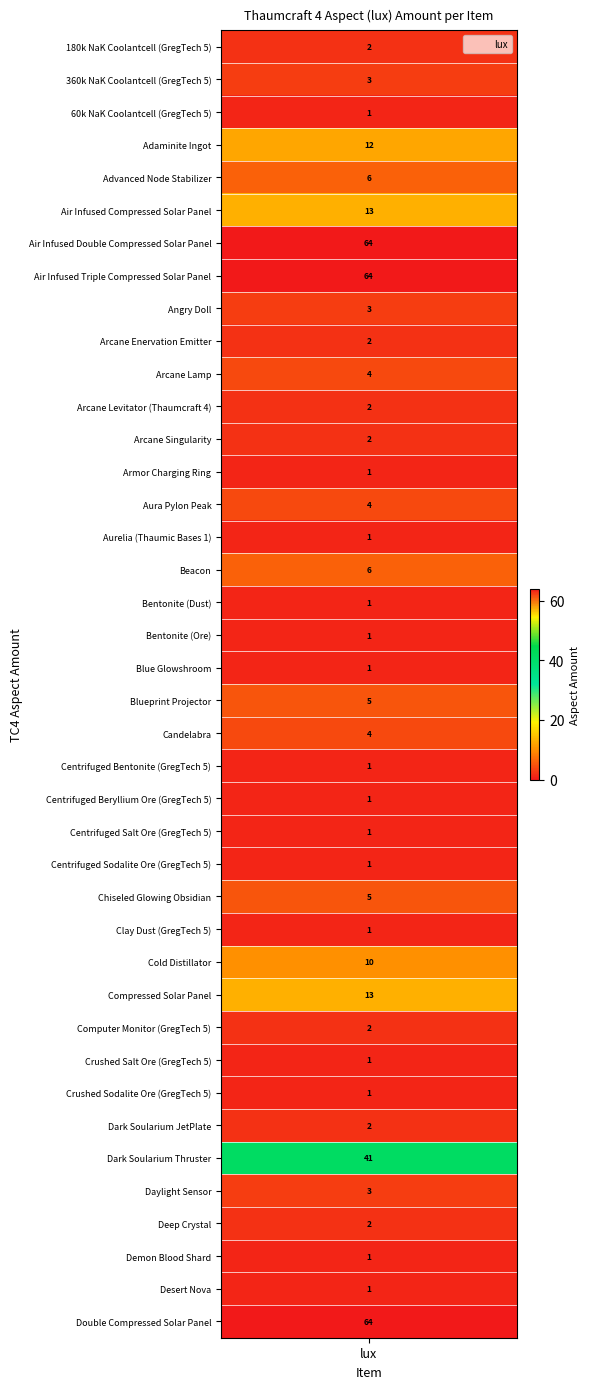

What is the maximum value shown in the chart?

64